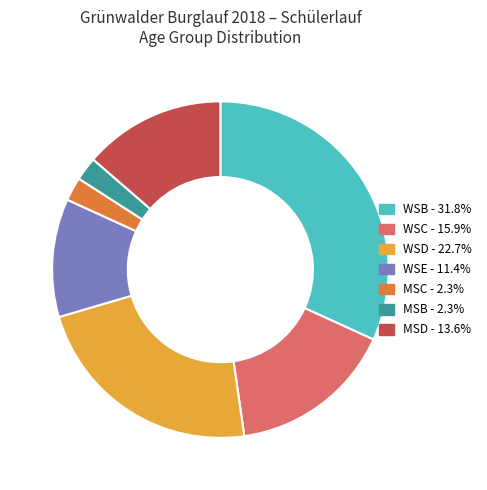

The WSB slice represents 32% of the pie. True or false?

True